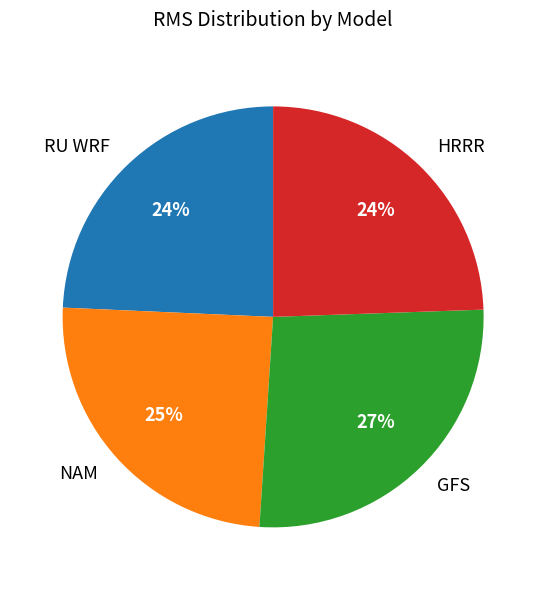

Is the sum of GFS and HRRR greater than half?

Yes